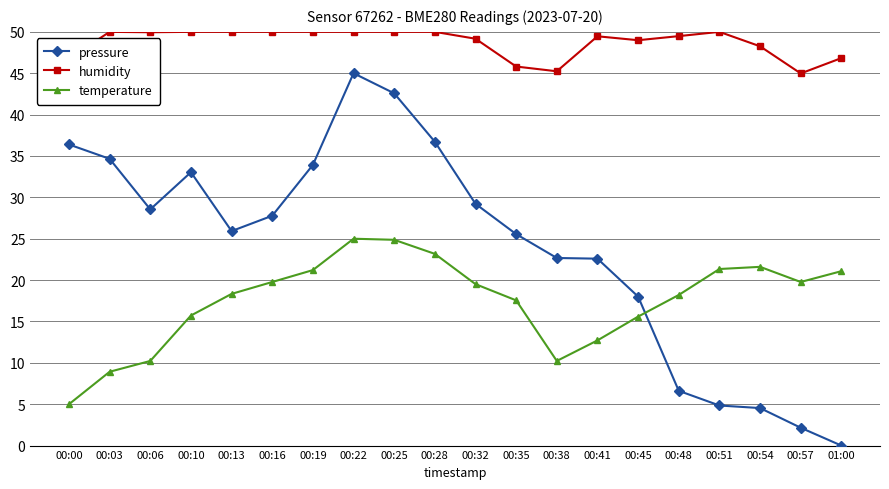

List the series in order of their overall mean, lowest first.

temperature, pressure, humidity